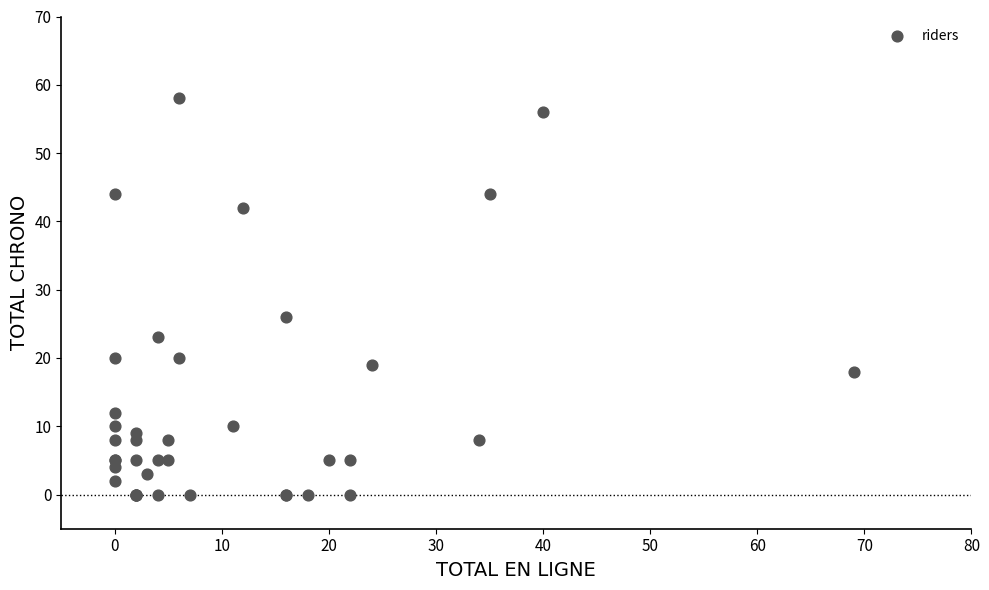

What Y value in the scatter plot is closest to 29?

26